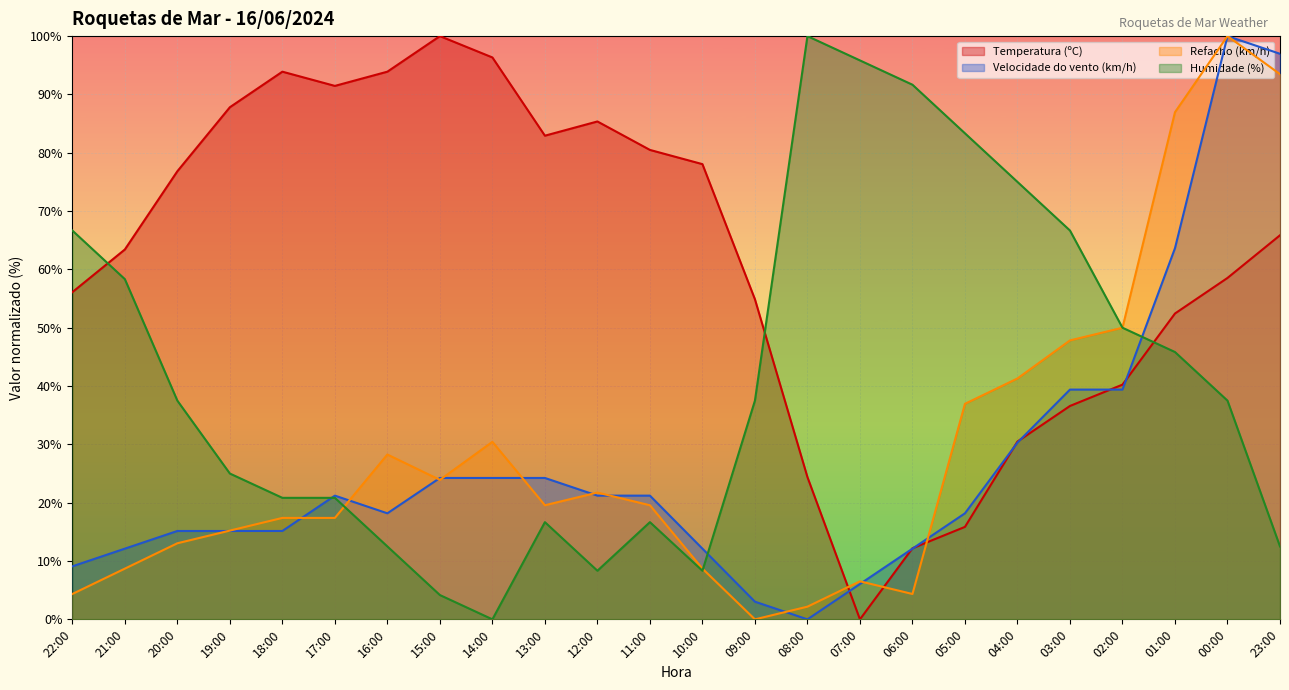

How many lines are shown in the chart?

4